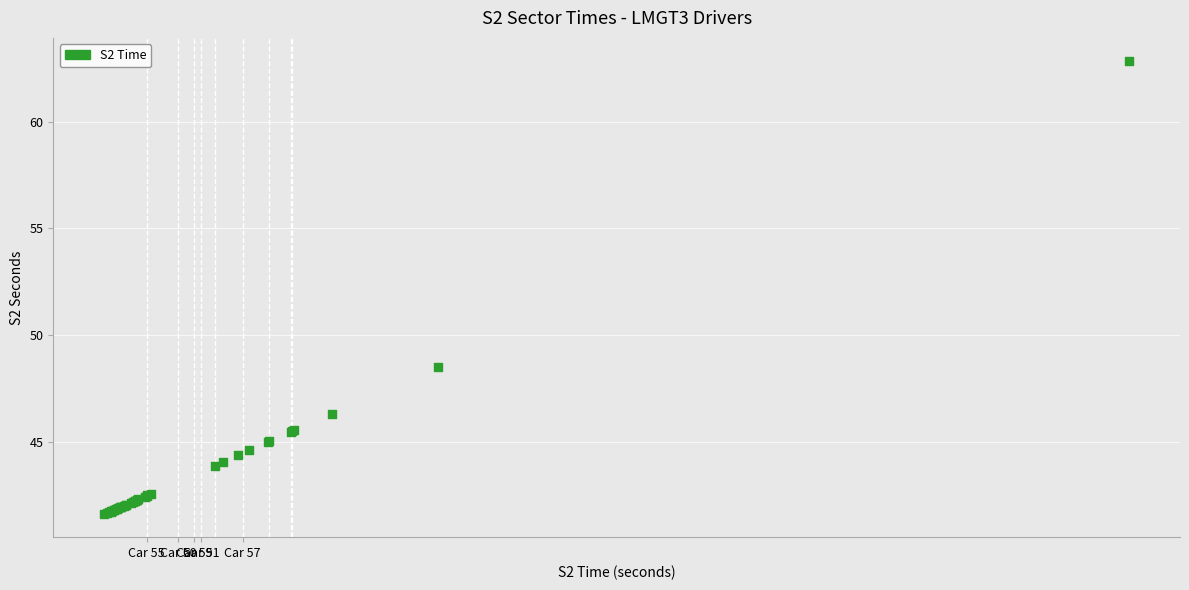

What Y value in the scatter plot is closest to 52?

48.5